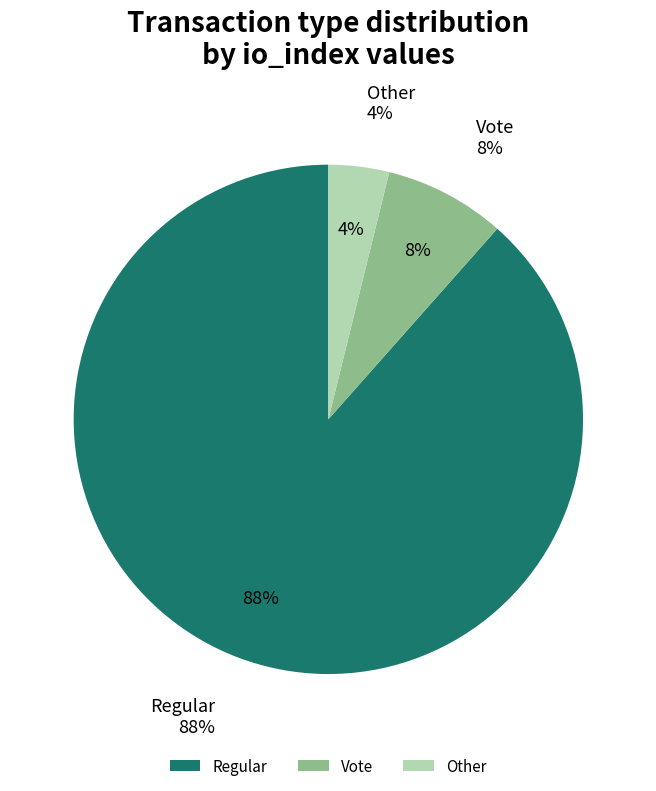

To the nearest percent, what is the average slice percentage?

33%